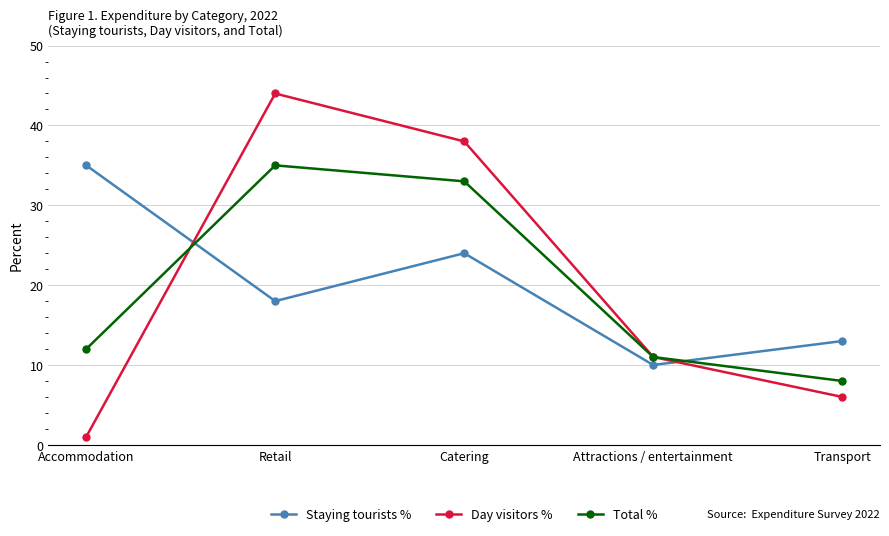

What is the label of the 2nd point from the left?

Retail